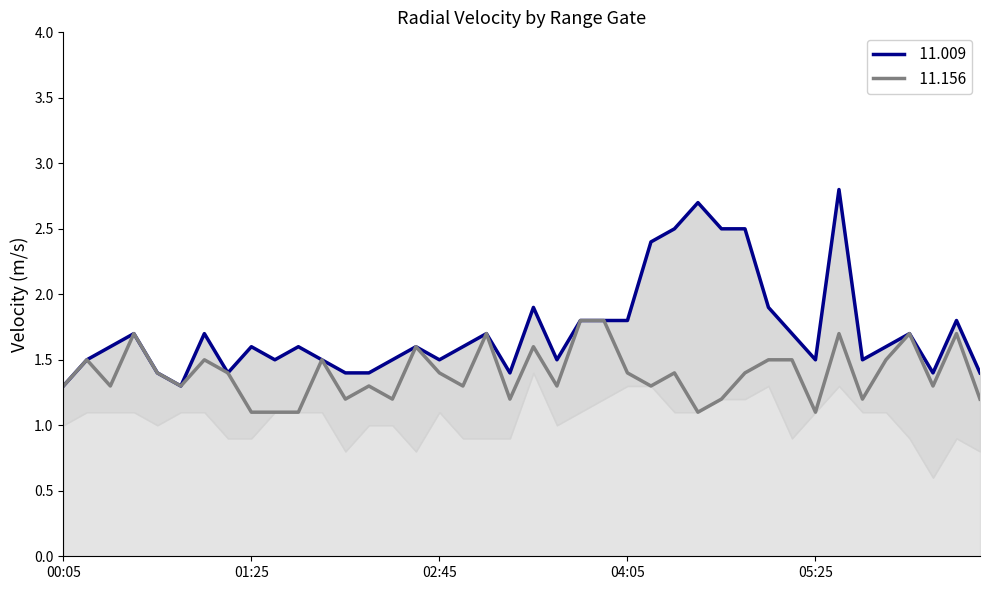

What is the label of the 27th point from the right?

02:15